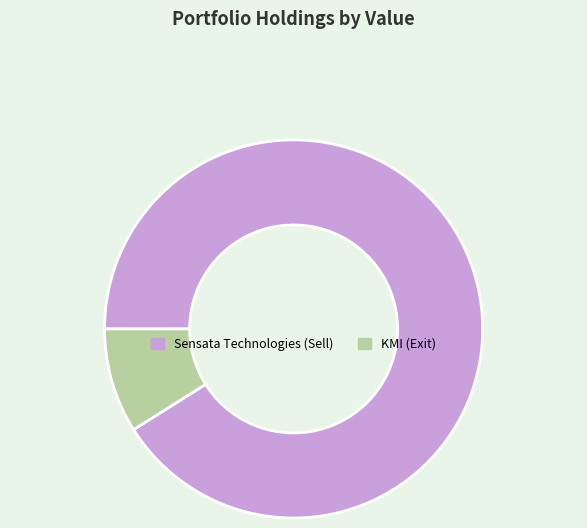

Combined, do KMI (Exit) and Sensata Technologies (Sell) account for over 50%?

Yes